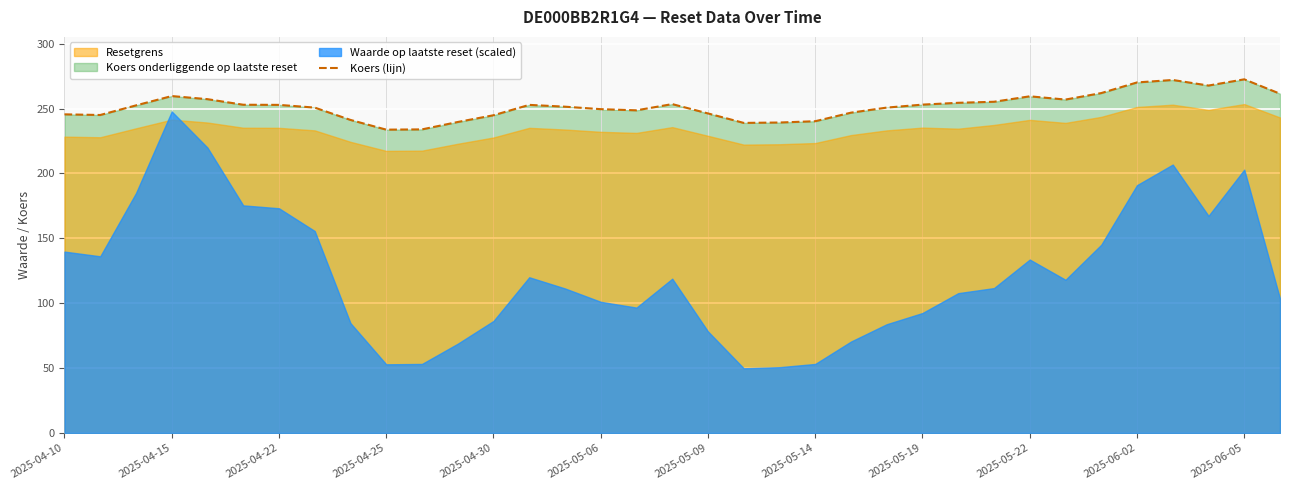

The Koers (lijn) series shows 240.3 at 2025-05-14. True or false?

True